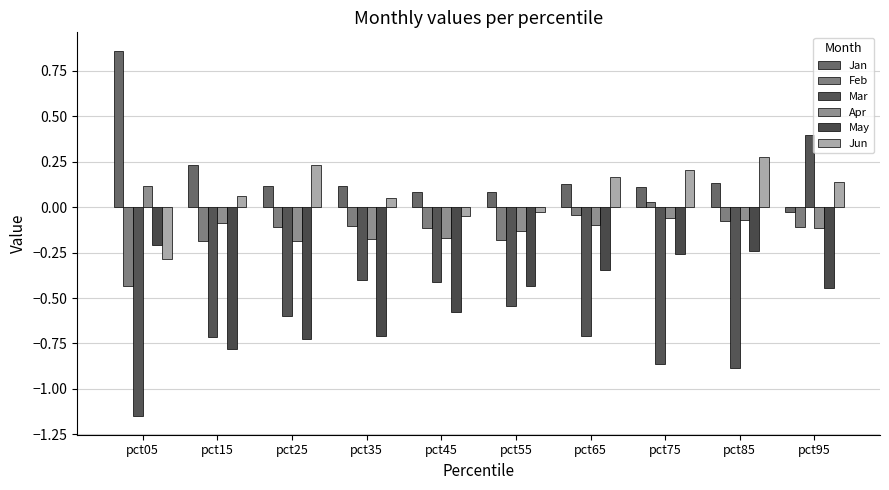

How many categories are shown in the chart?

10